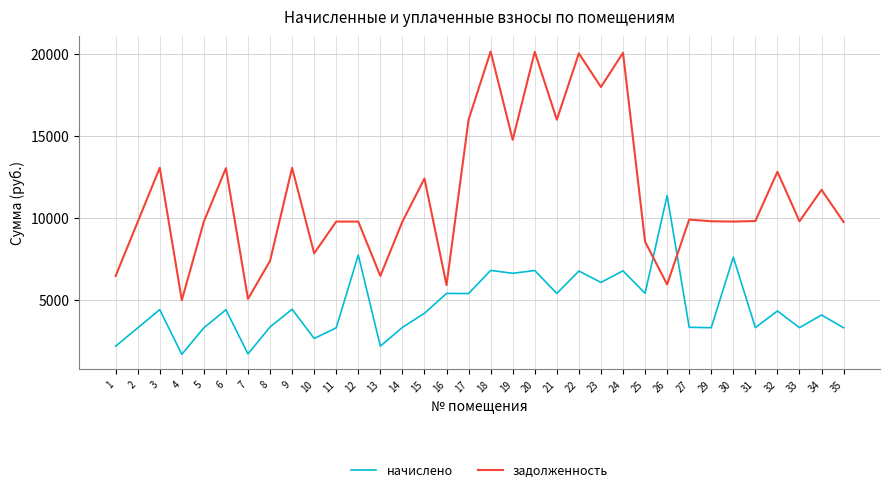

Where does the задолженность series first go above 9811?

3